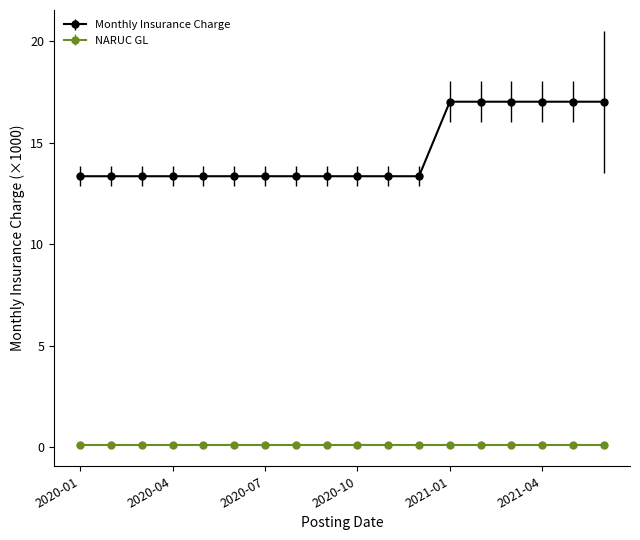

What is the minimum value shown in the chart?

0.1